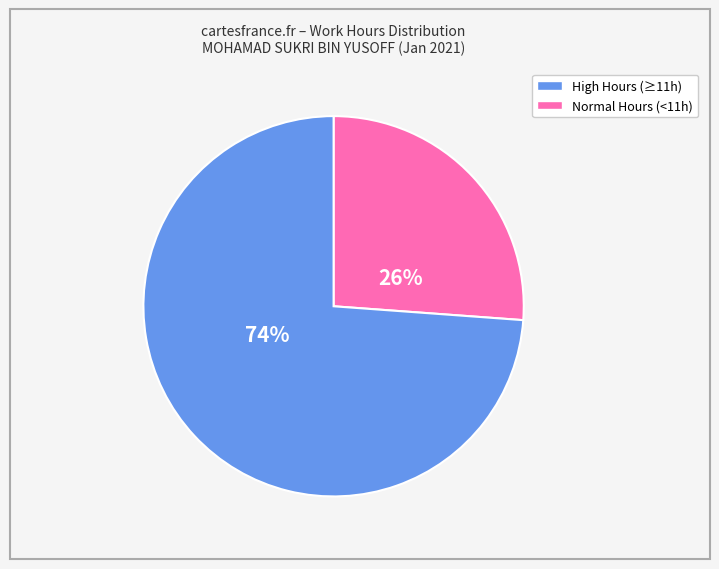

To the nearest percent, what is the average slice percentage?

50%